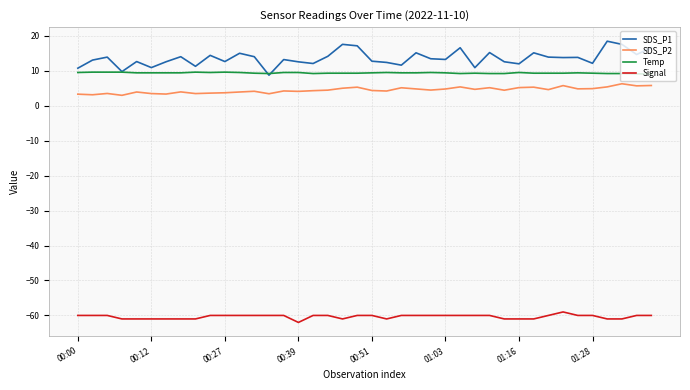

What is the highest value of the Temp series?

9.6